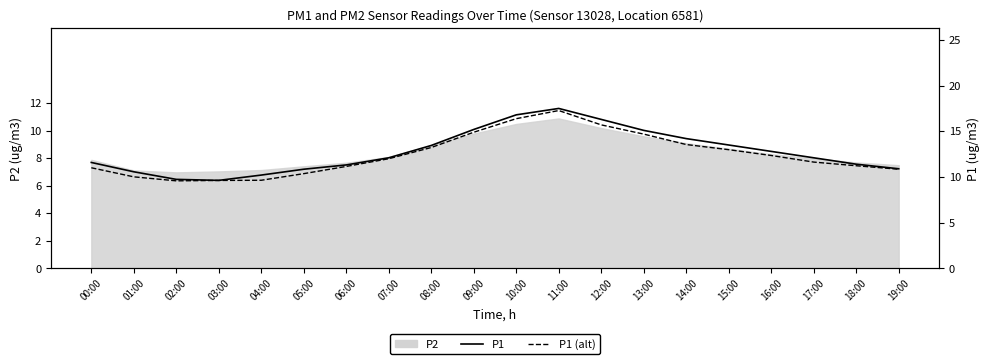

What is the label of the 6th point from the right?

14:00